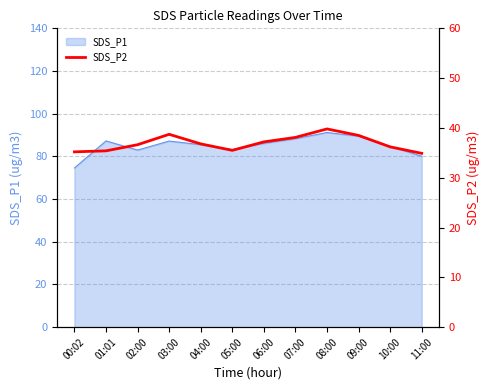

The value of SDS_P1 at 01:01 is 87.2. True or false?

True